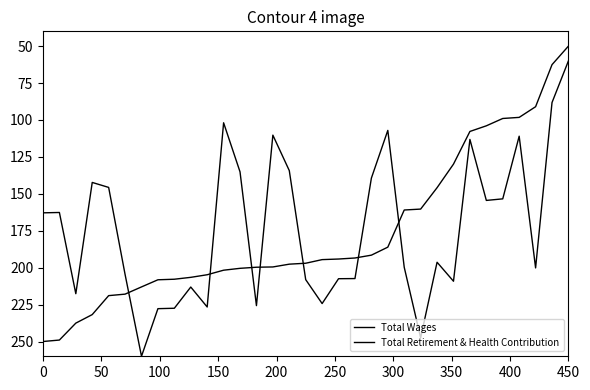

How many lines are shown in the chart?

2